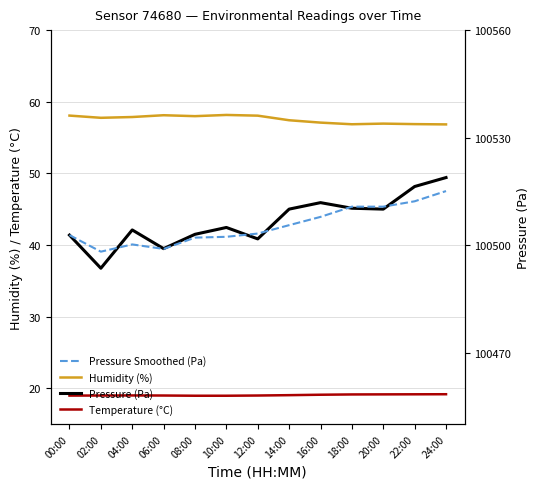

What value does the Temperature (°C) series have at 12:00?

19.0